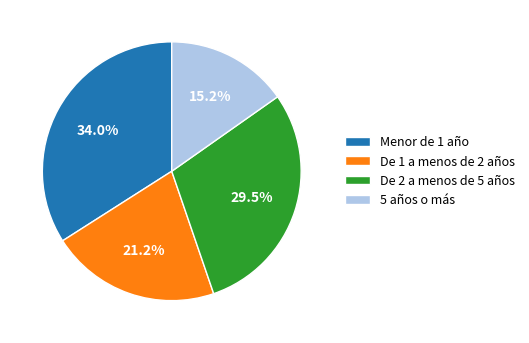

Rank the categories by value from highest to lowest.

Menor de 1 año, De 2 a menos de 5 años, De 1 a menos de 2 años, 5 años o más